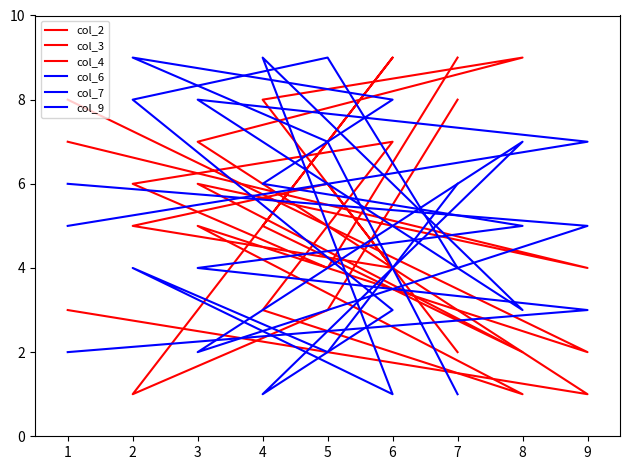

True or false: col_6 and col_7 cross at least once.

True